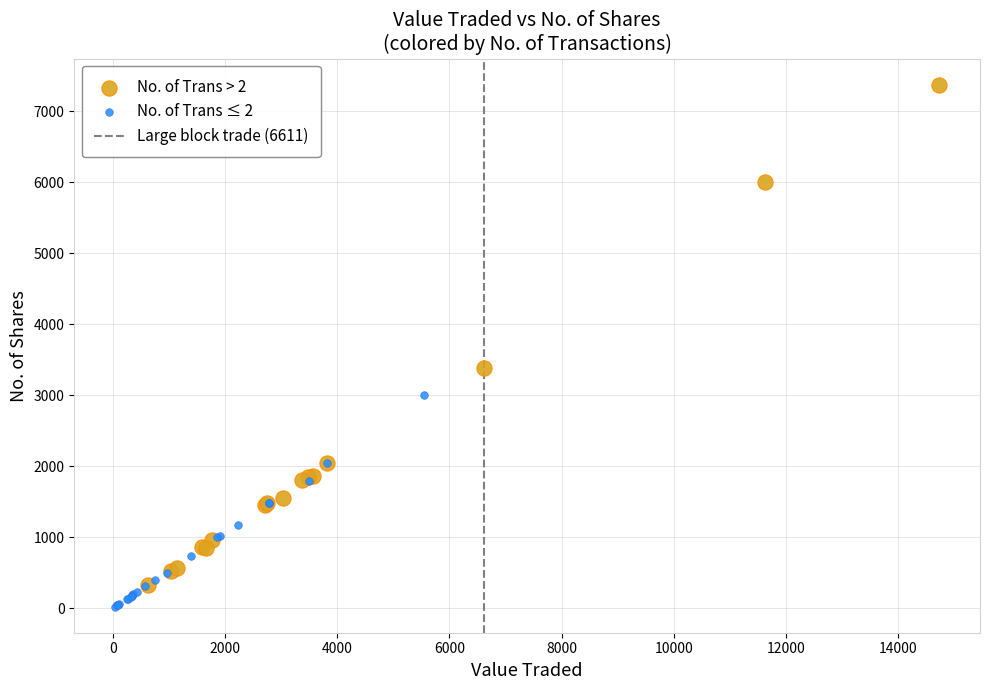

Which series has the widest spread of Y values?

No. of Trans > 2